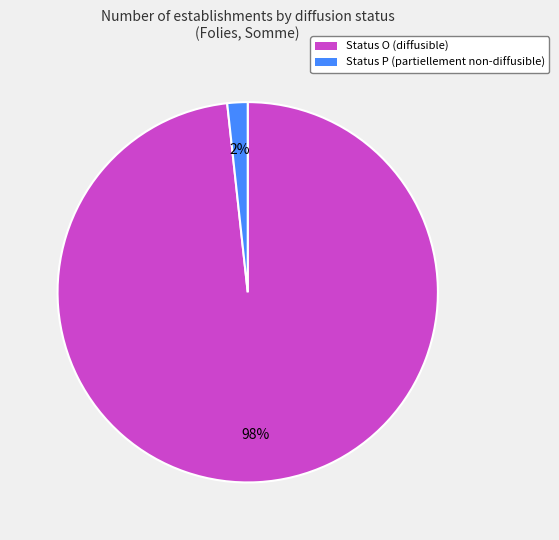

Is there any slice that represents more than half of the pie?

Yes